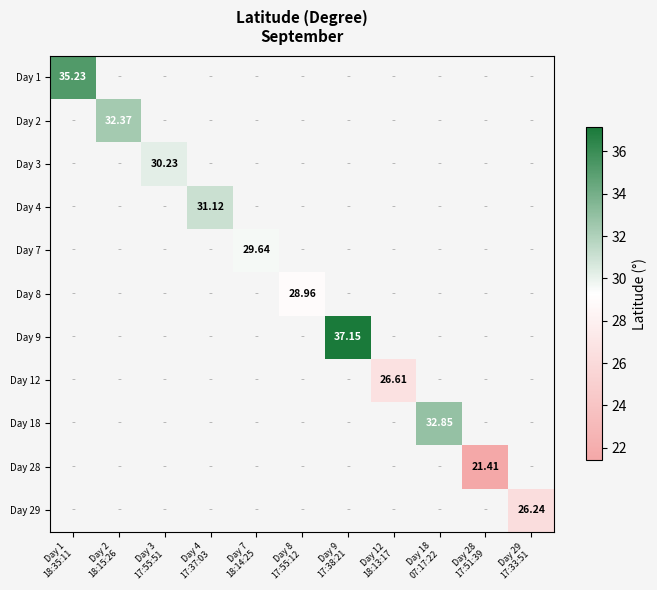

At which category does the chart reach its minimum across all series?

Day 28
17:51:39